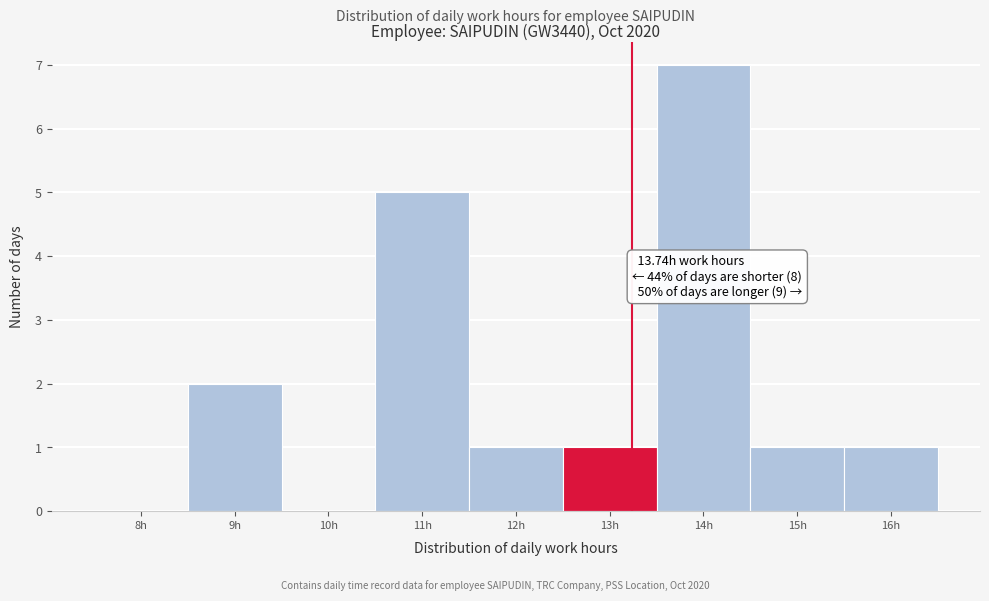

Reading right to left, extract all data points from this chart.

16h=1	15h=1	14h=7	13h=1	12h=1	11h=5	10h=0	9h=2	8h=0